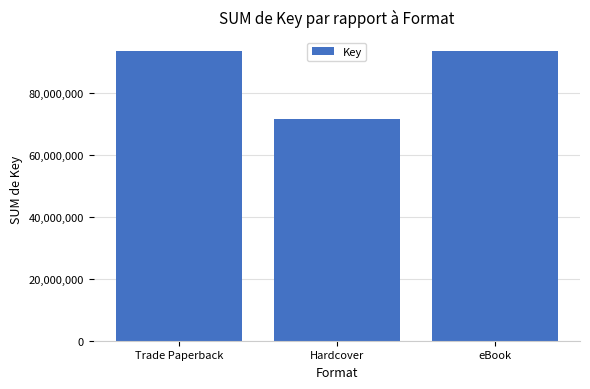

What is the value of the 2nd bar from the left?

71676958